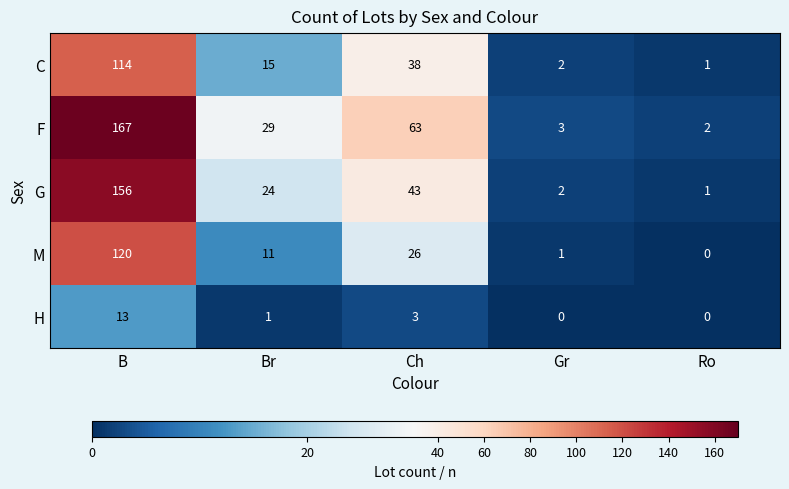

Reading right to left, extract all data points from this chart.

C: 1	2	38	15	114
F: 2	3	63	29	167
G: 1	2	43	24	156
M: 0	1	26	11	120
H: 0	0	3	1	13